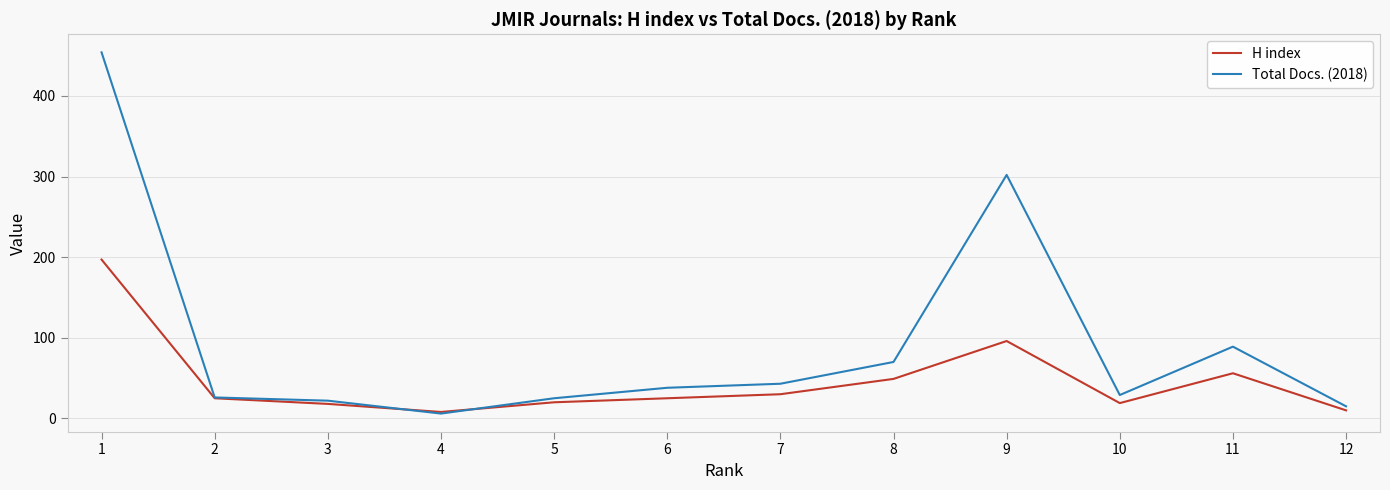

What is the difference between the Total Docs. (2018) values at 8 and 10?

41